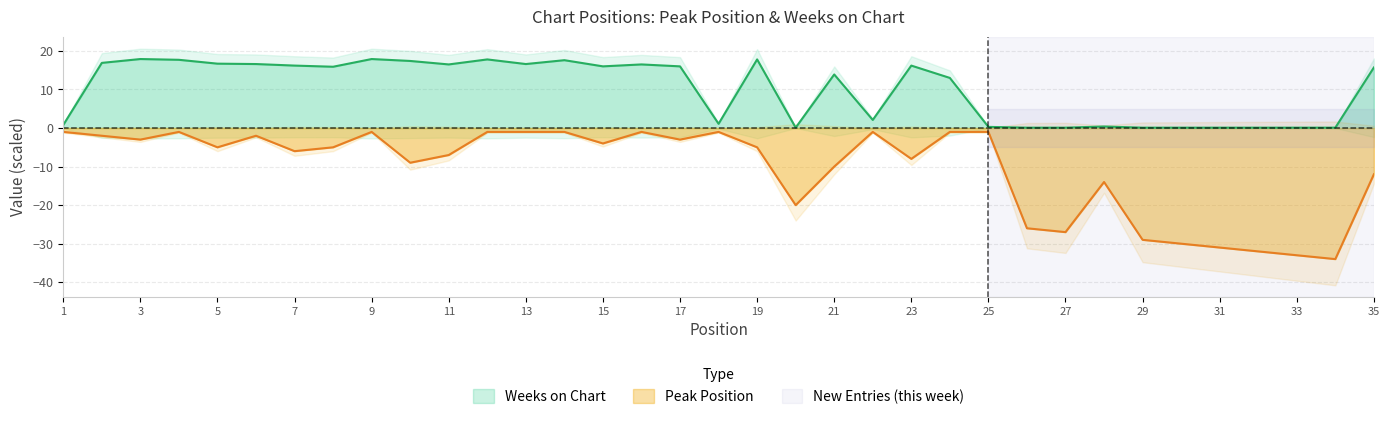

What is the difference between the maximum and minimum values in the Weeks on Chart series?

17.8